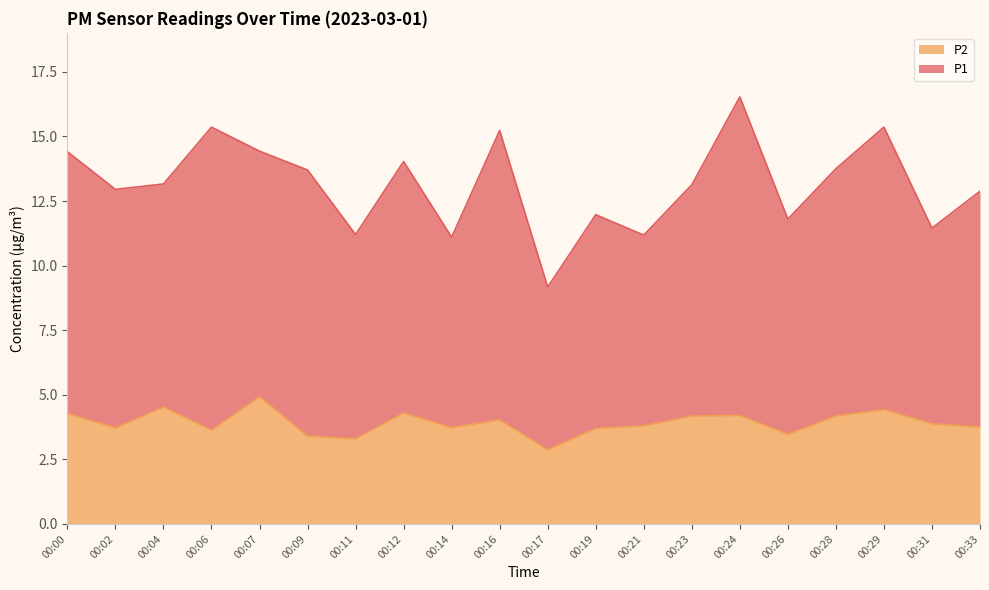

Where is the first local maximum?

00:04